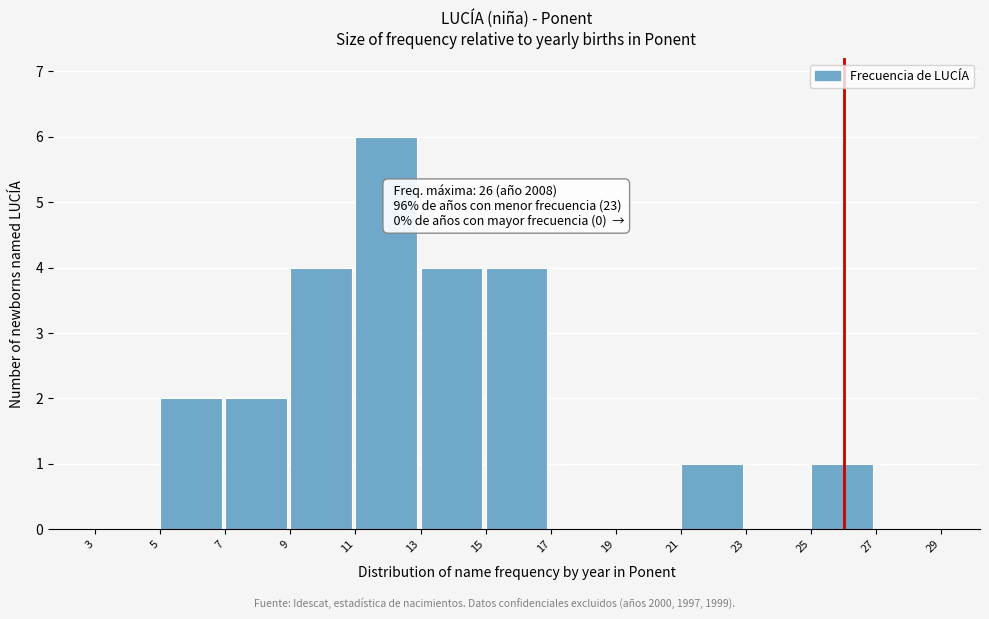

Over which range of the x-axis is the bar tallest?

11 to 13